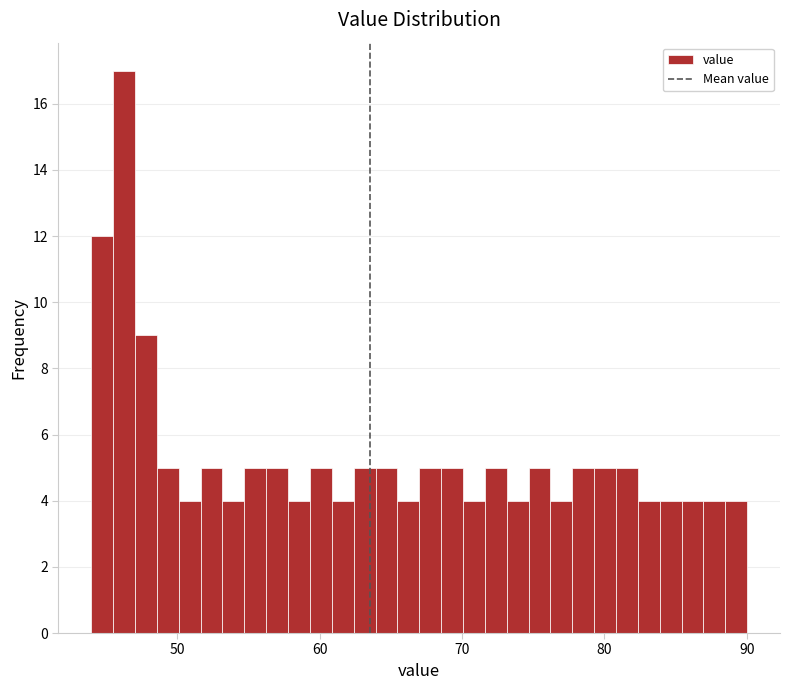

Read against the x-axis, roughly where is the centre of the tallest bar?

46